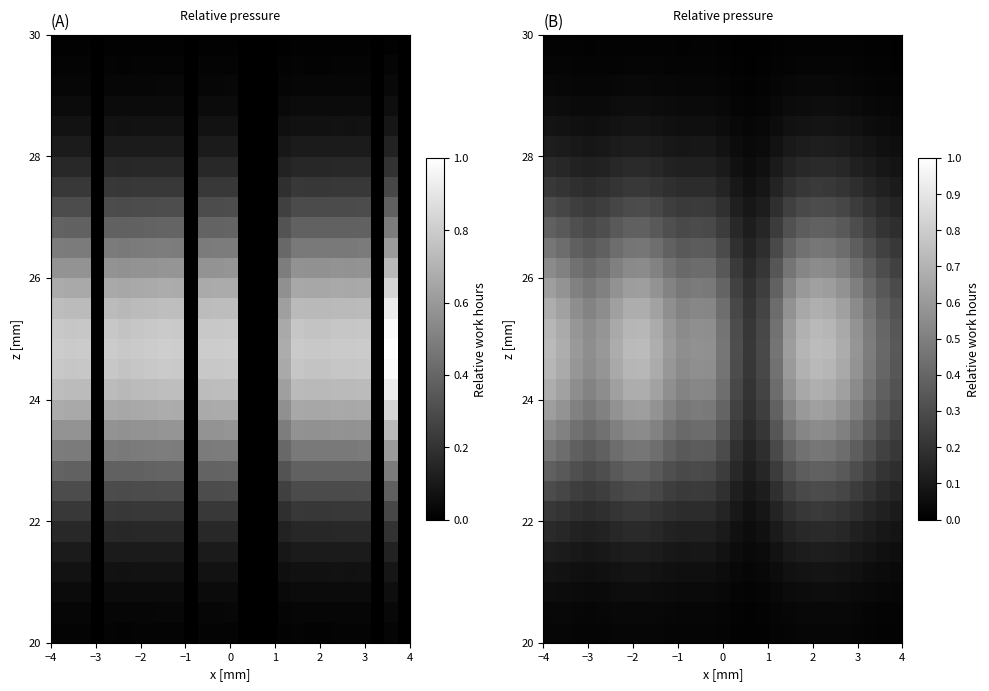

At how many categories does at least one series exceed 0?

27